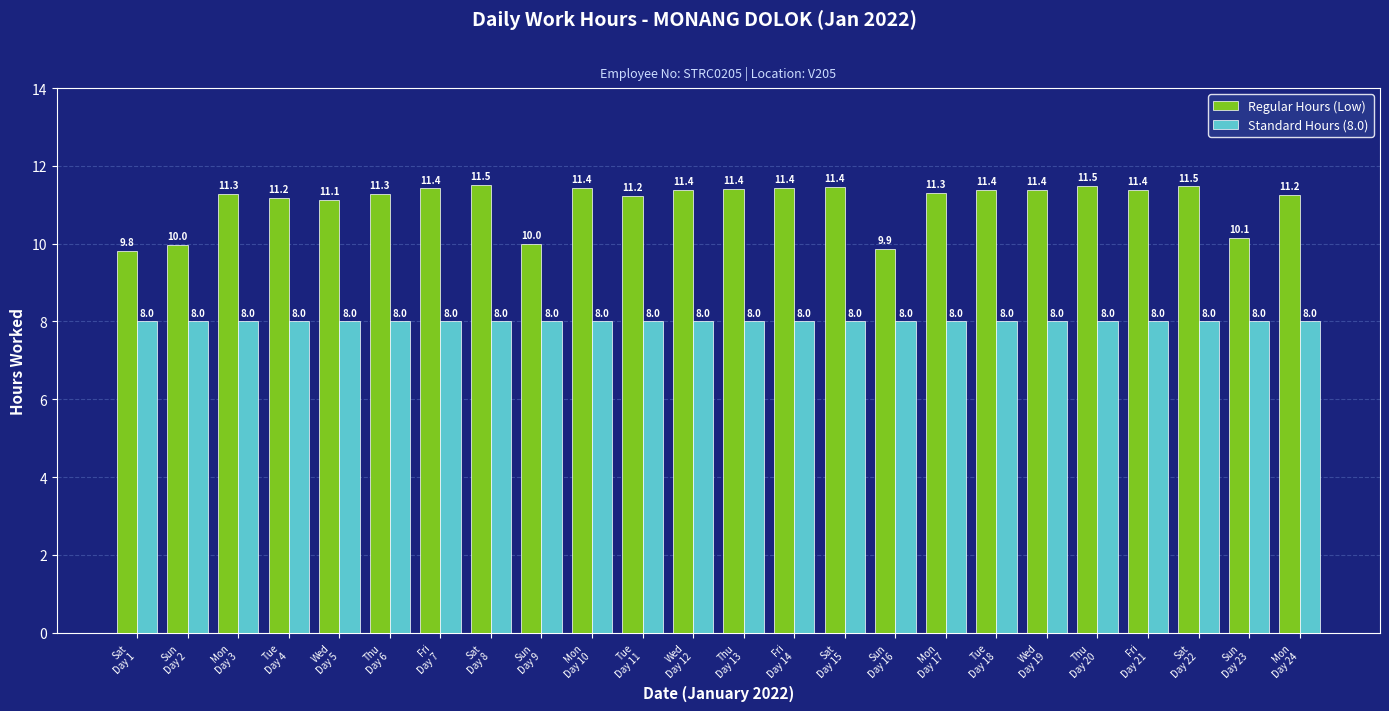

At how many categories does at least one series exceed 10?

20